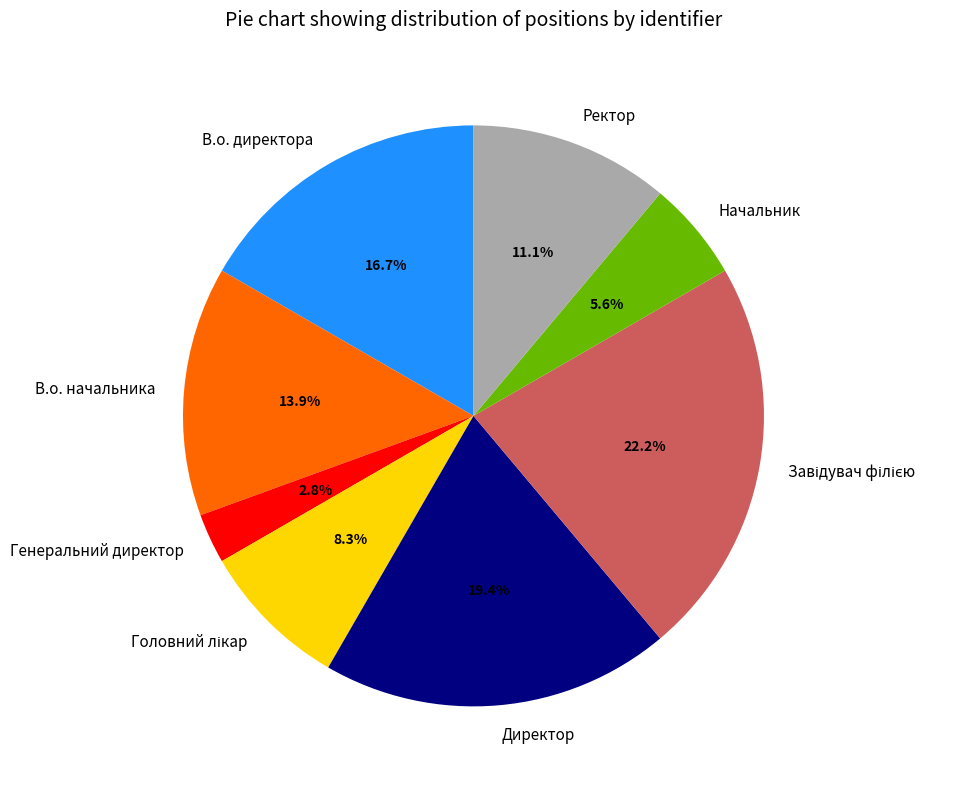

Is there any slice that represents more than half of the pie?

No